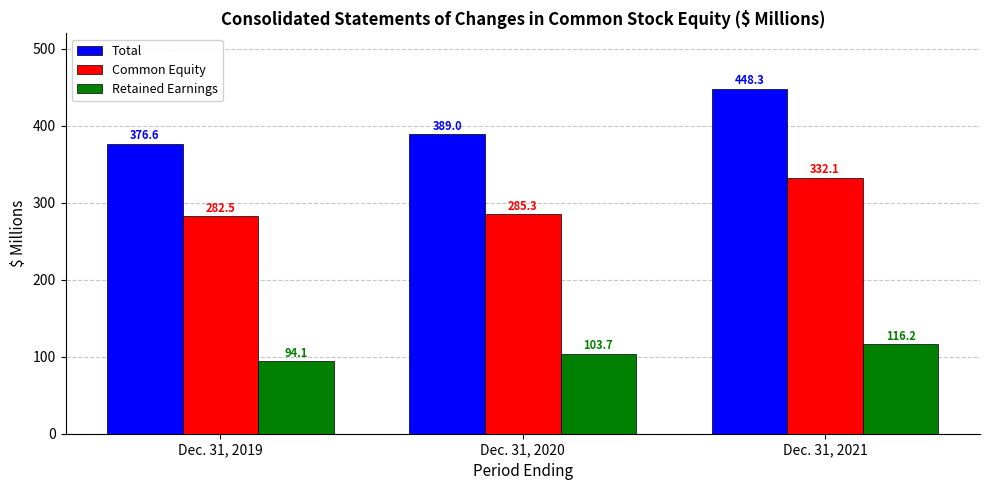

Between Dec. 31, 2019 and Dec. 31, 2021, which series saw the biggest shift?

Total